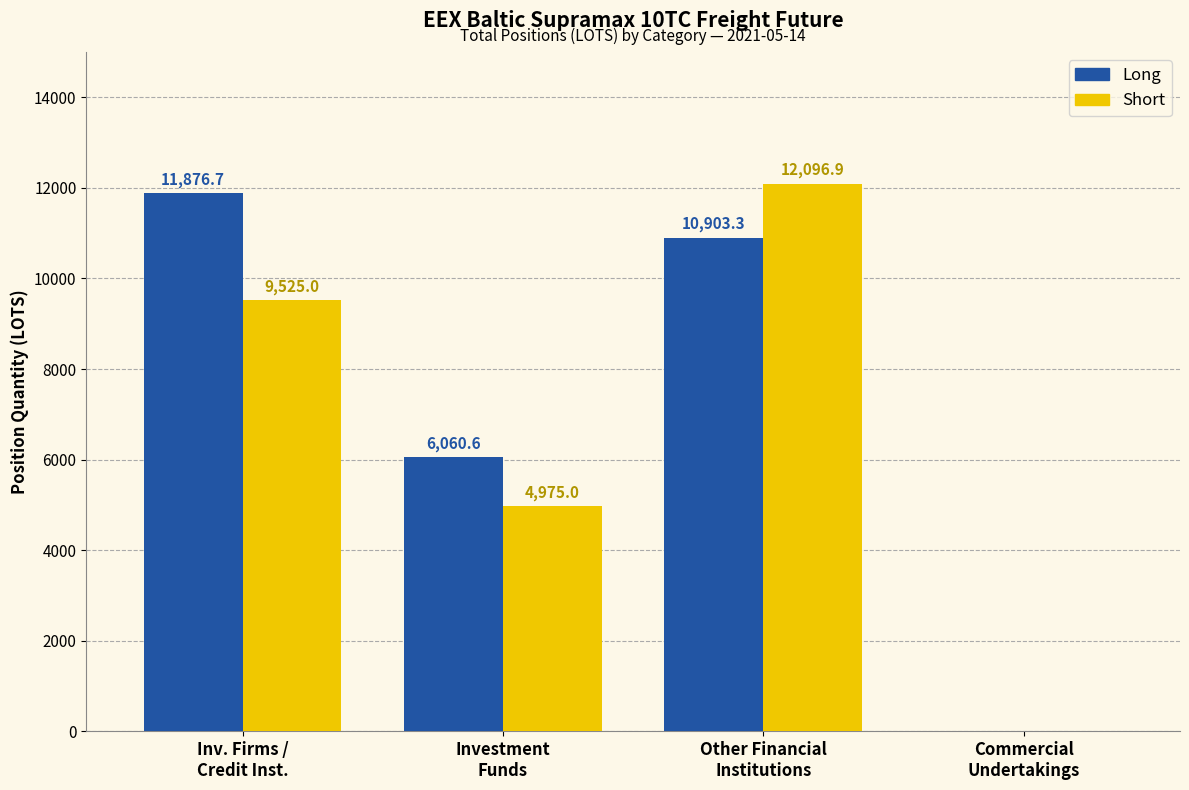

What is the spread (max minus min) of values at Other Financial
Institutions?

1193.6